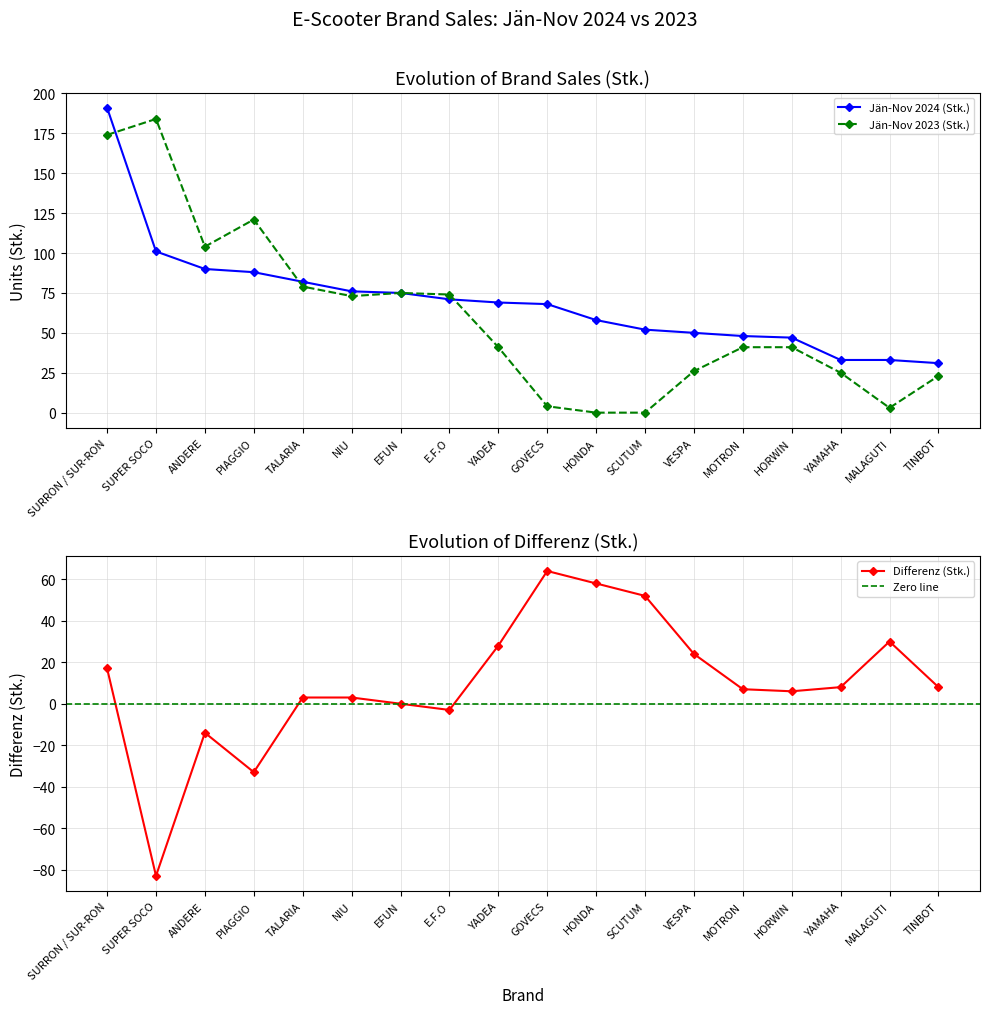

How many values in the Jän-Nov 2024 (Stk.) series exceed 69?

8